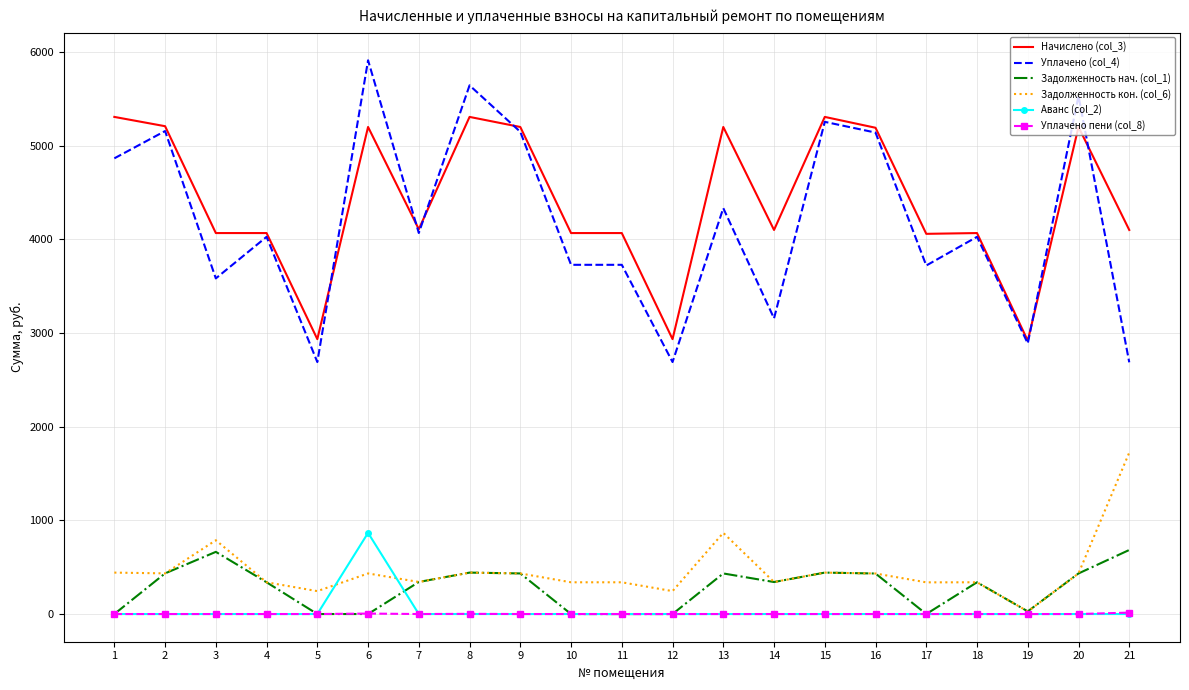

Which series has the largest total across all categories?

Начислено (col_3)